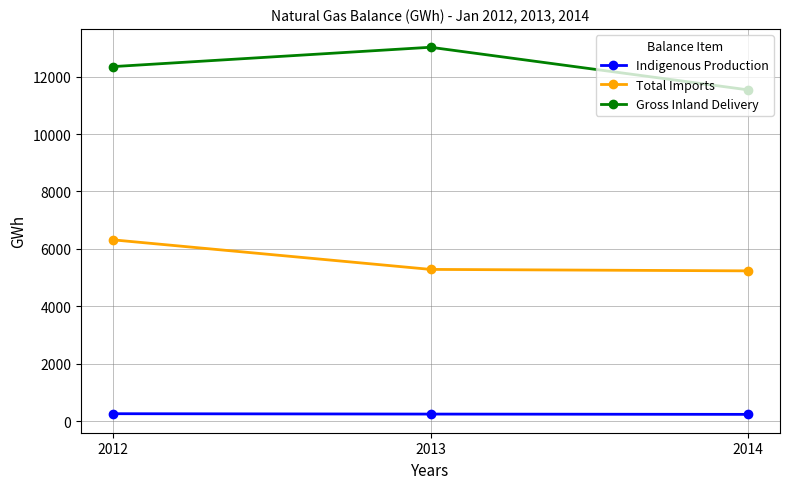

What is the average value of the Indigenous Production series?

244.0